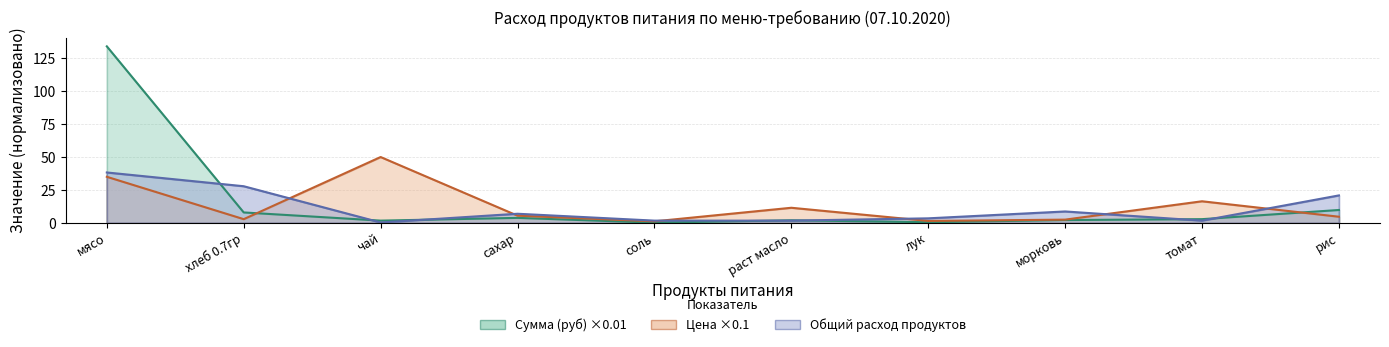

What is the difference between the Общий расход продуктов values at хлеб 0.7гр and соль?

26.1